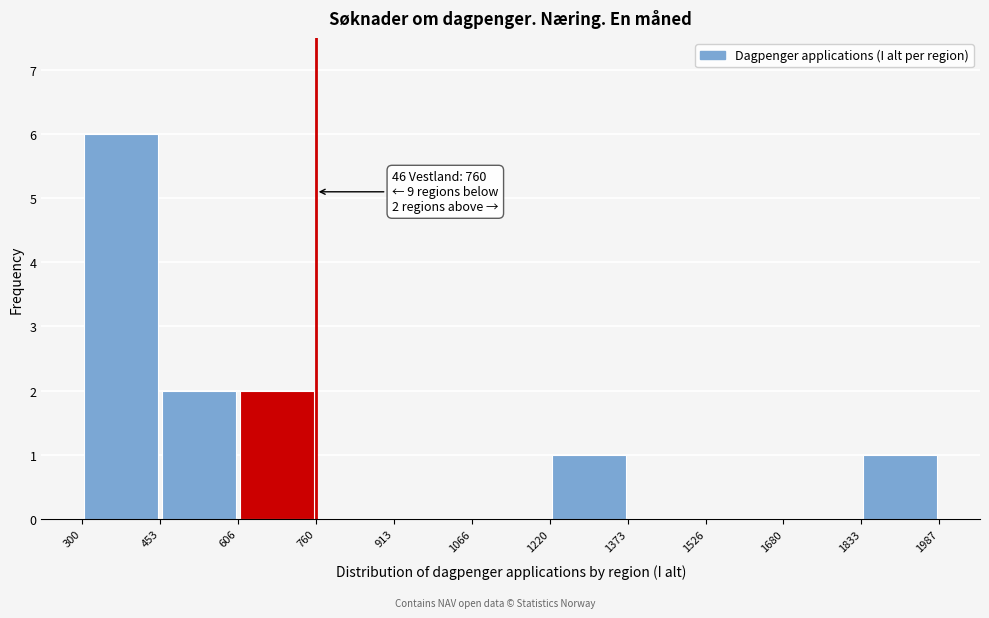

Over which range of the x-axis is the bar tallest?

300 to 453